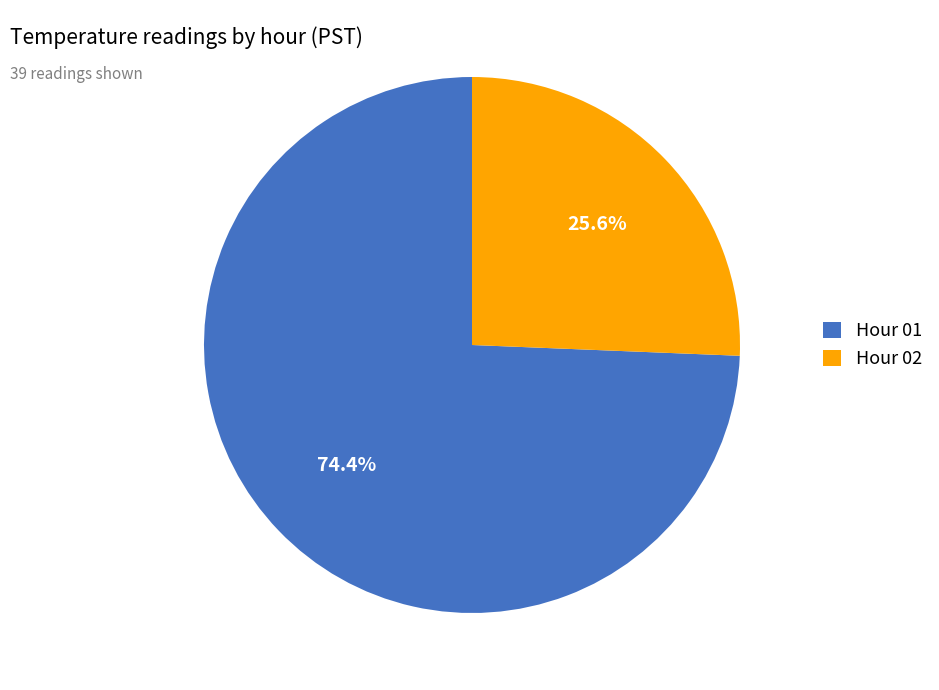

Which category has the biggest portion of the pie?

Hour 01